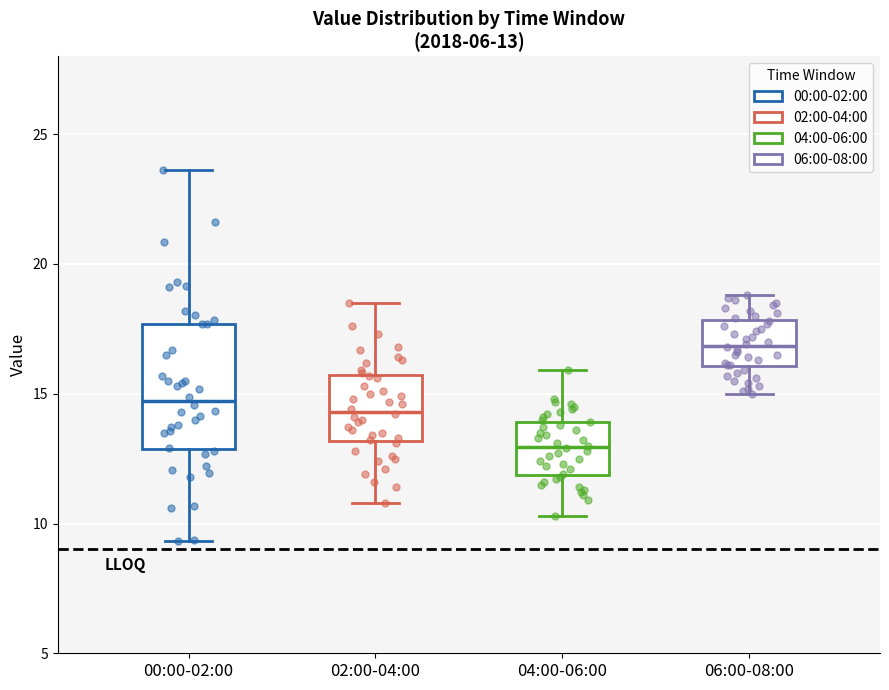

Which box's median line is the lowest?

04:00-06:00